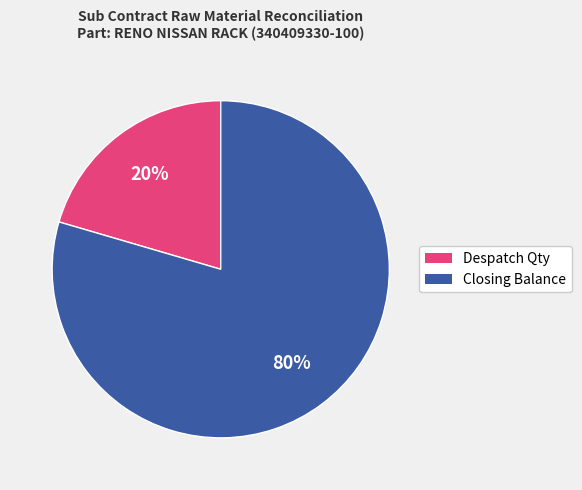

True or false: Closing Balance accounts for 87% of the total.

False